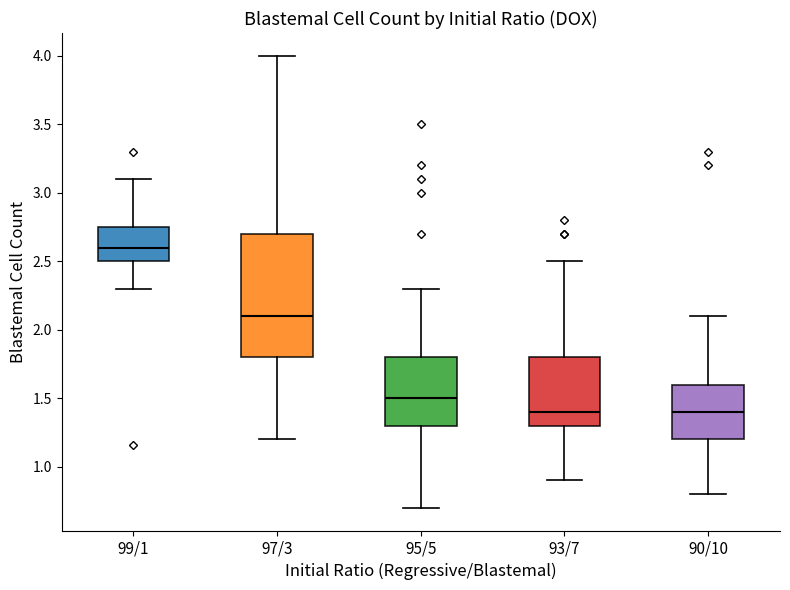

Where does the median line of the box for 95/5 sit on the y-axis? The values are not printed on the chart, so give them approximately, as read against the axis.

1.50